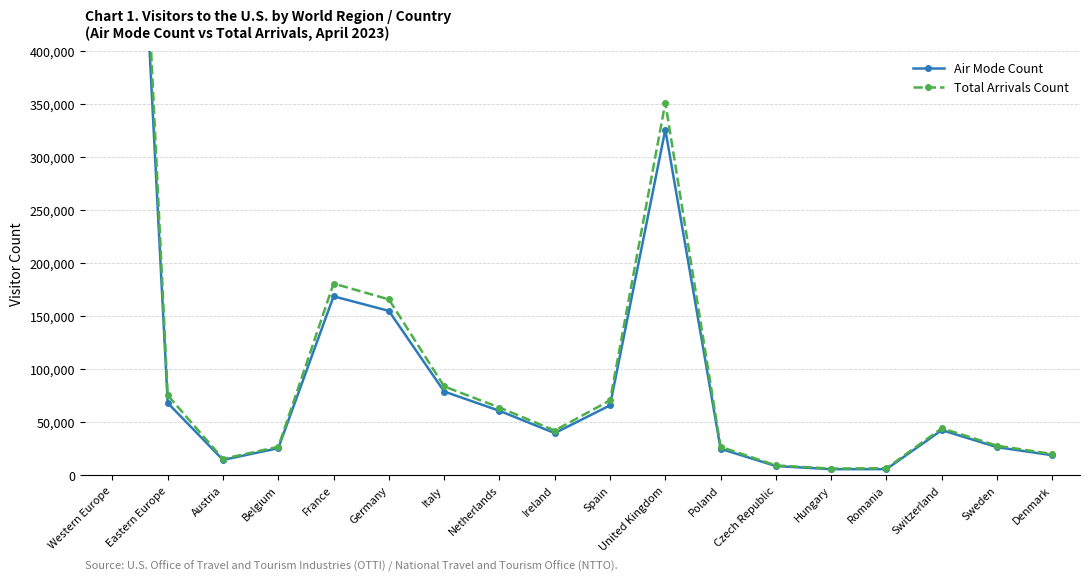

Which has a higher value, Western Europe or Netherlands?

Western Europe